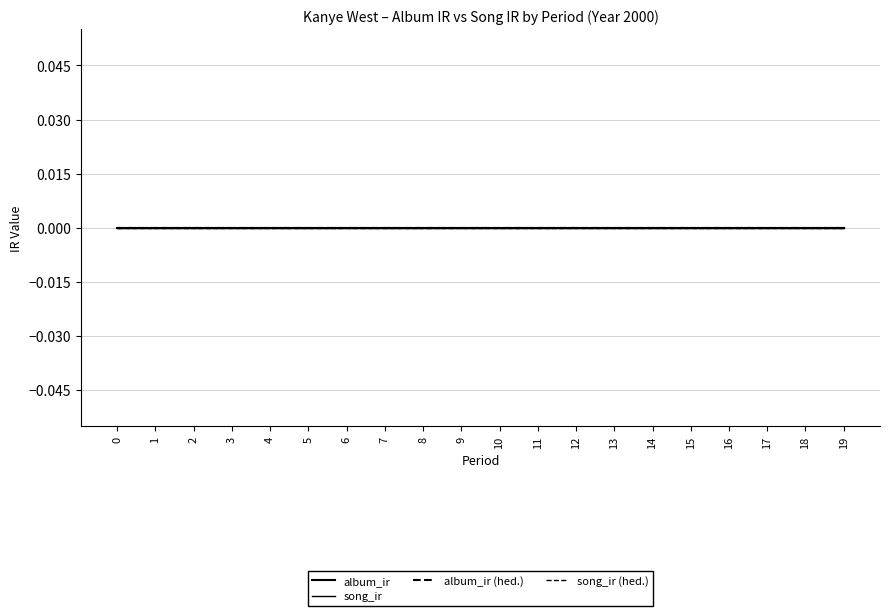

Does the chart display data point markers on the line(s)?

No